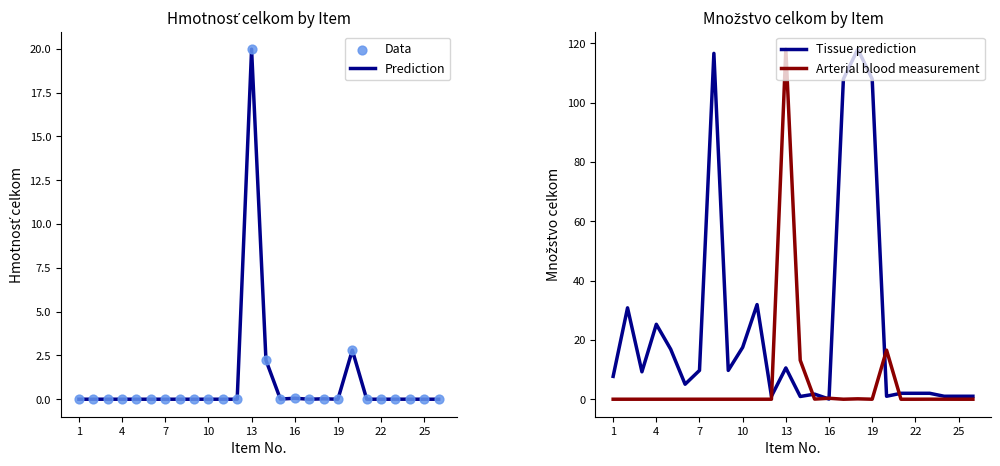

Which series has the largest total across all categories?

Tissue prediction